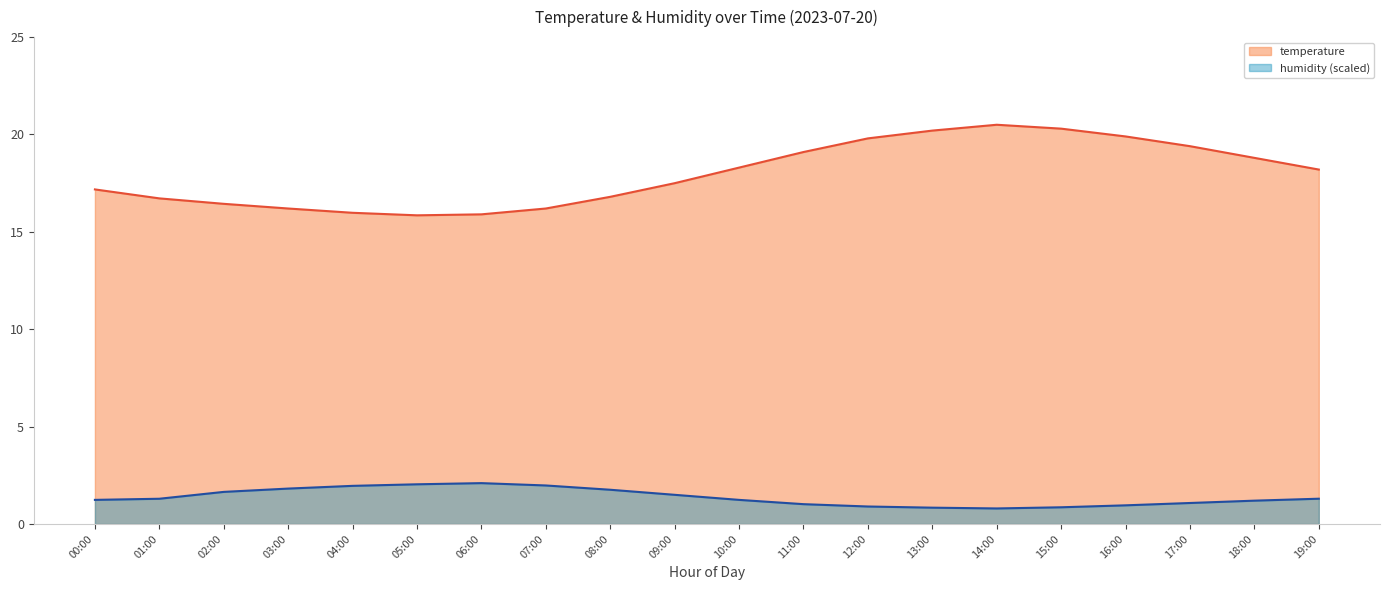

What is the total value across all series at 10:00?

19.5